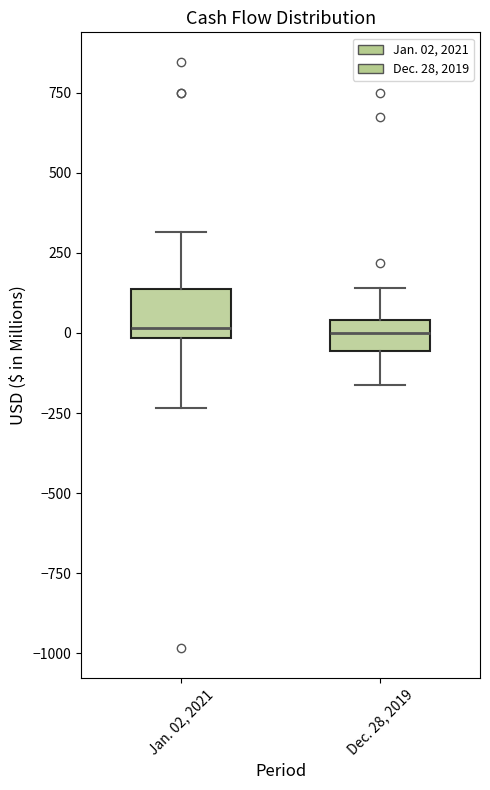

Reading left to right, transcribe this box plot: for each box, give where its median line is, the range the box spans, and where its two whiskers end, as read against the y-axis. The values are not printed on the chart, so give them approximately, as read against the axis.

Jan. 02, 2021: median 0 (just above the box's lower edge), box 0 to 150, whiskers -250 to 300
Dec. 28, 2019: median 0, box -50 to 50, whiskers -150 to 150